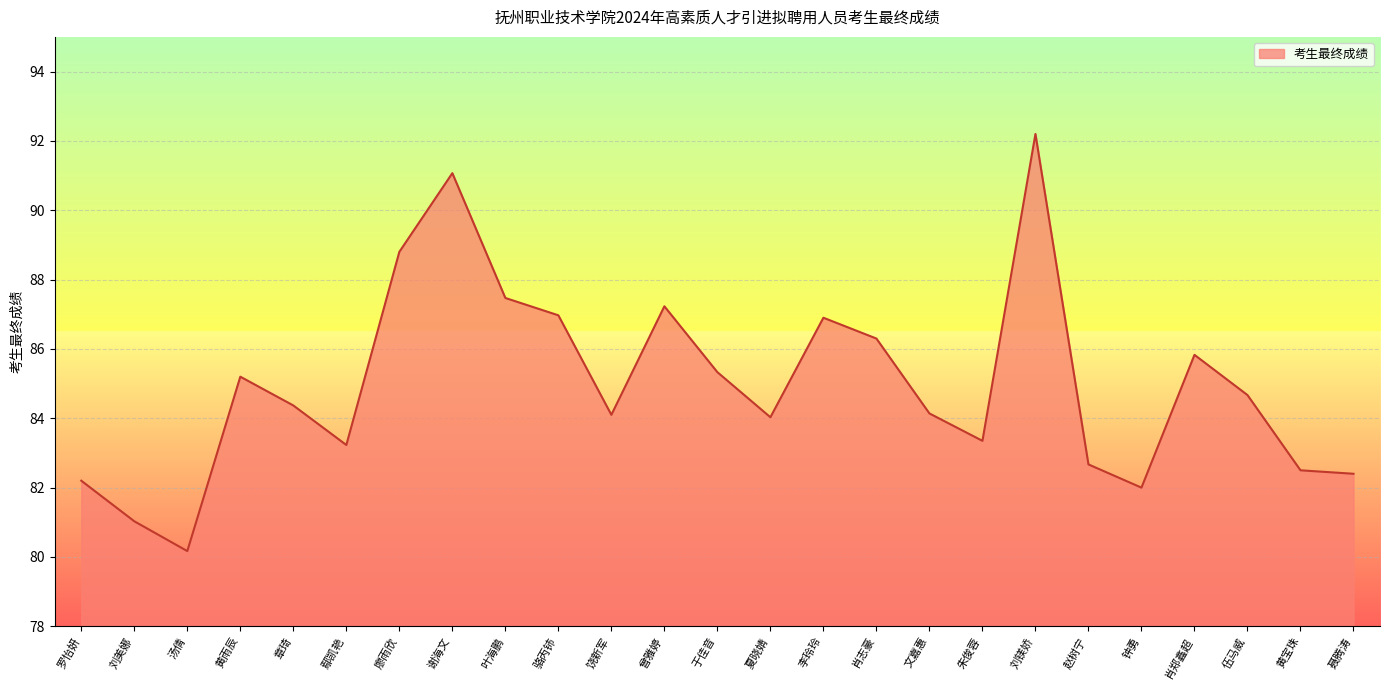

What is the greatest value displayed?

92.2